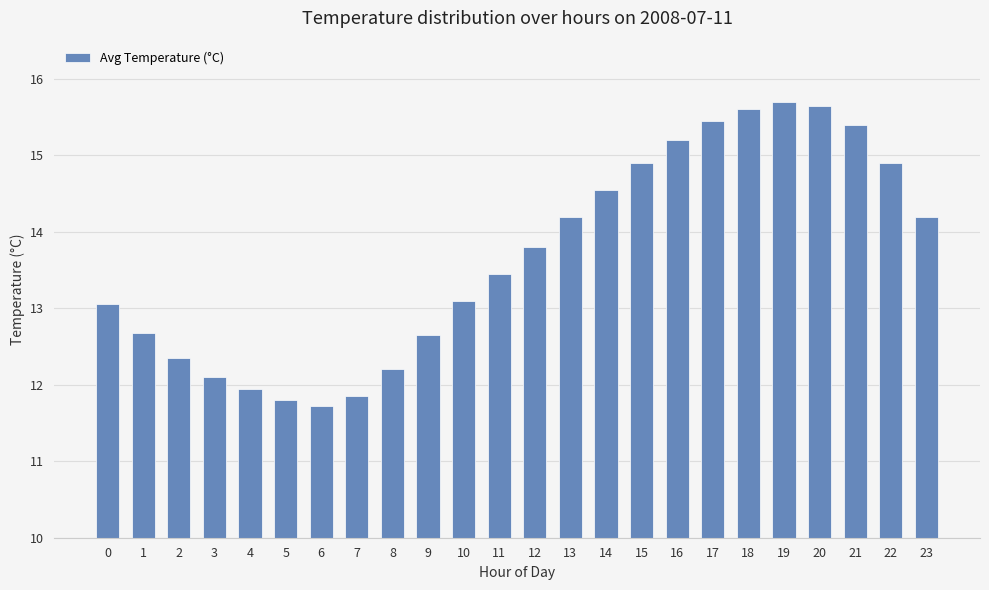

What is the minimum value shown in the chart?

11.7